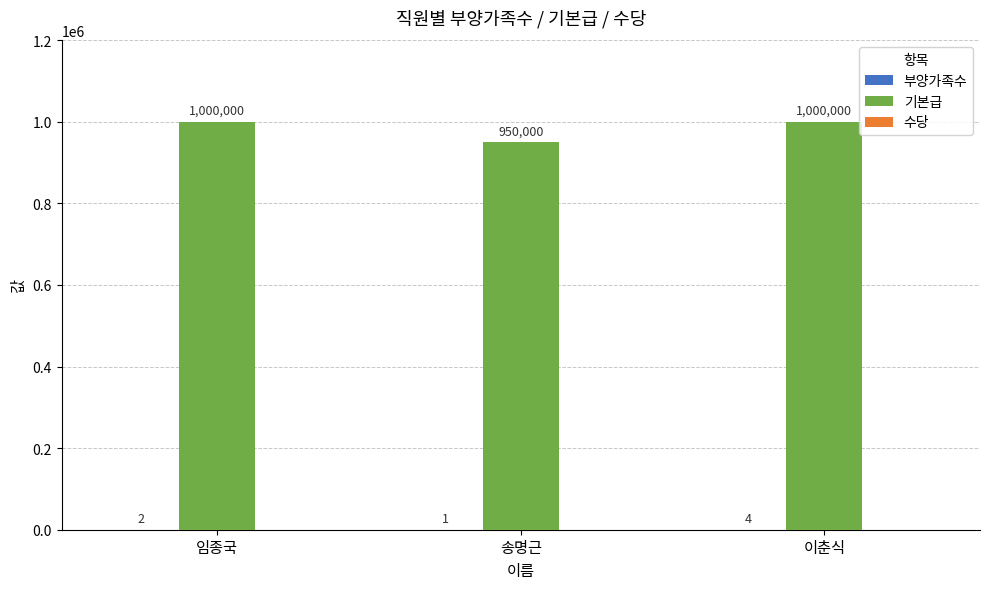

What is the greatest value displayed?

1000000